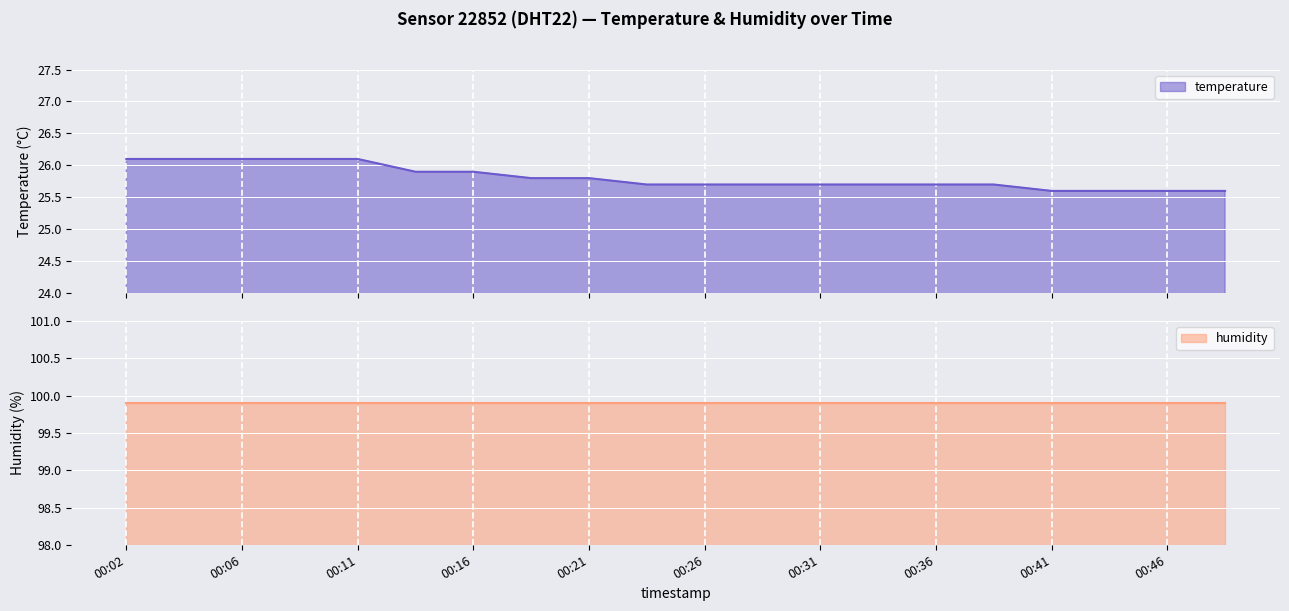

Is it true that the value at 00:46 is 11.9?

False